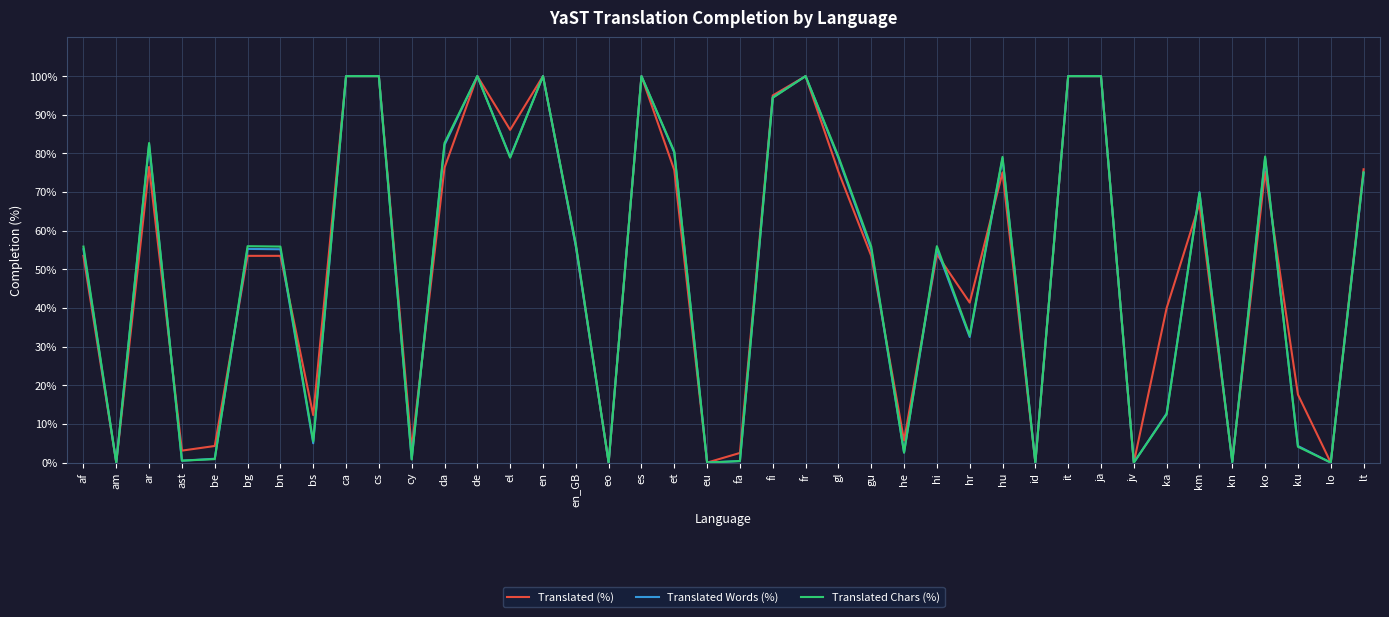

What is the total value across all series at cs?

300.0